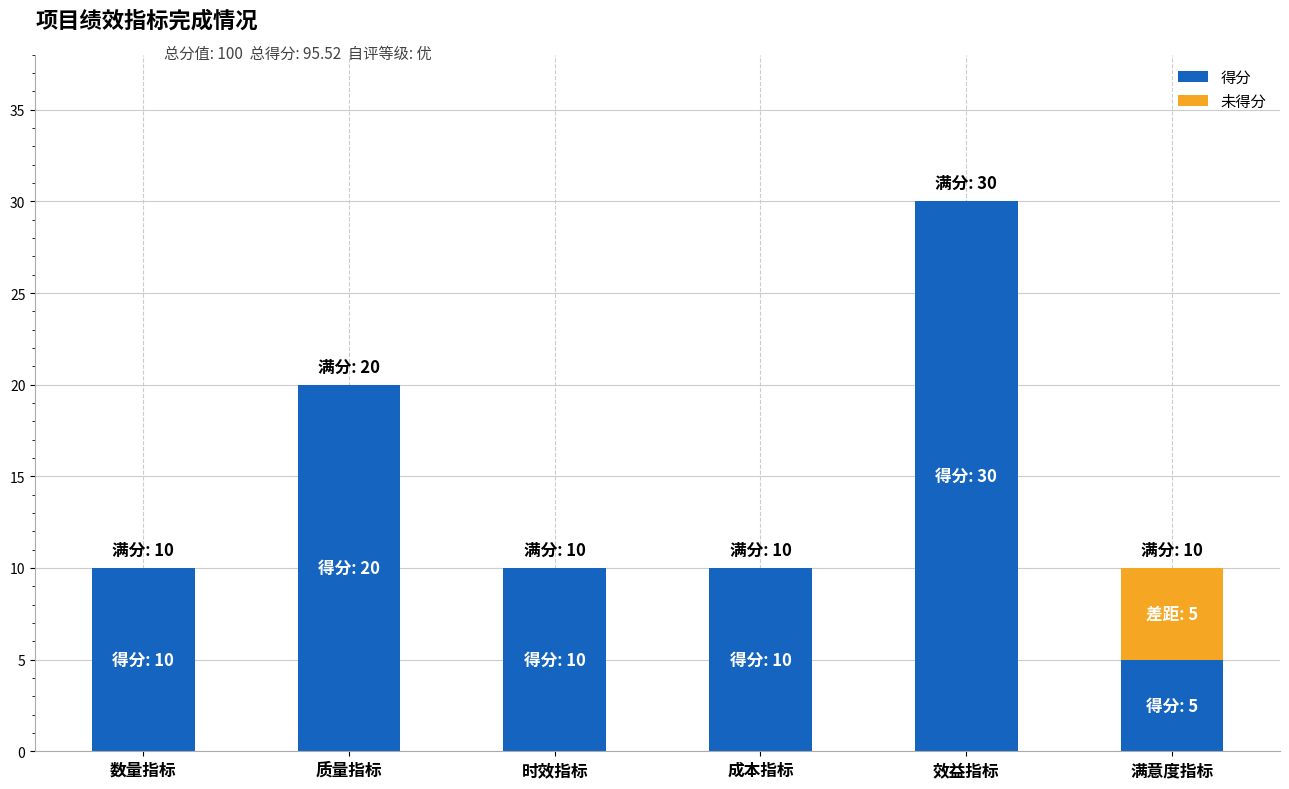

At which label does 得分 reach its peak?

效益指标